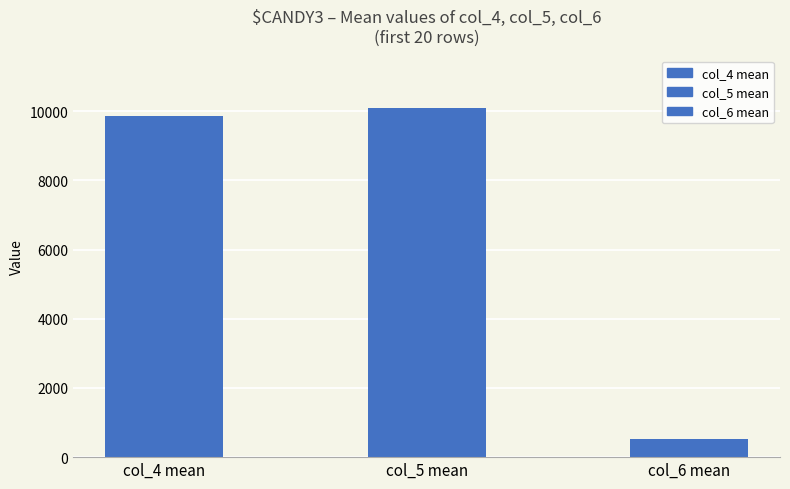

The value of col_6 at 6875 is 167. True or false?

False